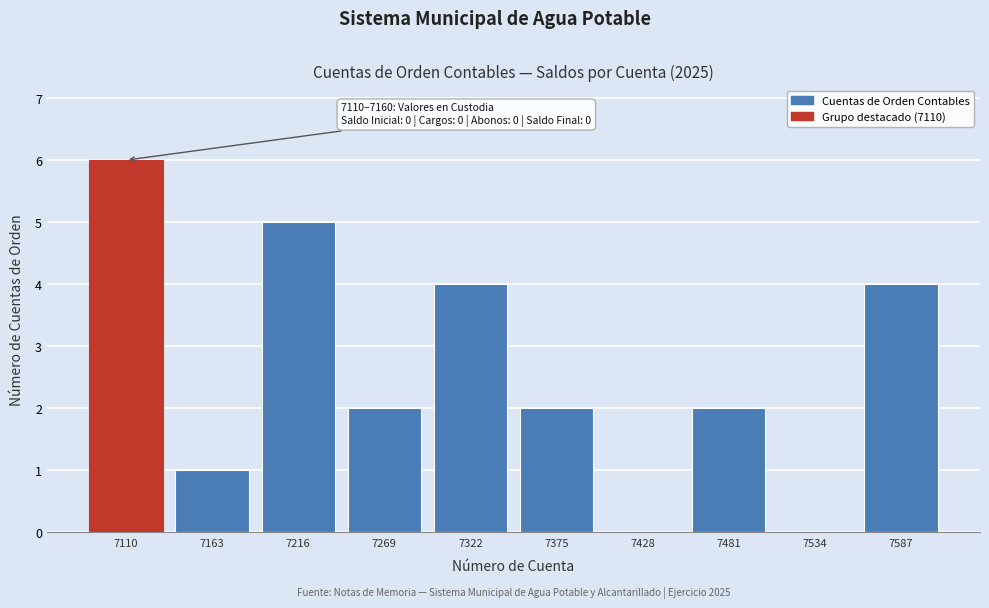

Reading left to right, transcribe all the data shown in this chart.

7110=6	7163=1	7216=5	7269=2	7322=4	7375=2	7428=0	7481=2	7534=0	7587=4